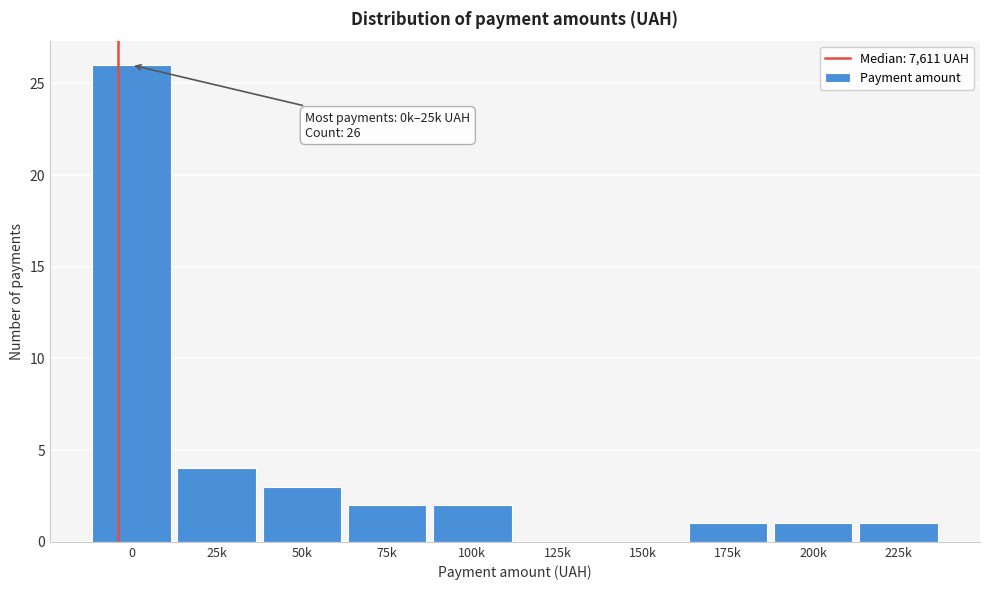

Reading left to right, transcribe all the data shown in this chart.

0=26	25k=4	50k=3	75k=2	100k=2	125k=0	150k=0	175k=1	200k=1	225k=1